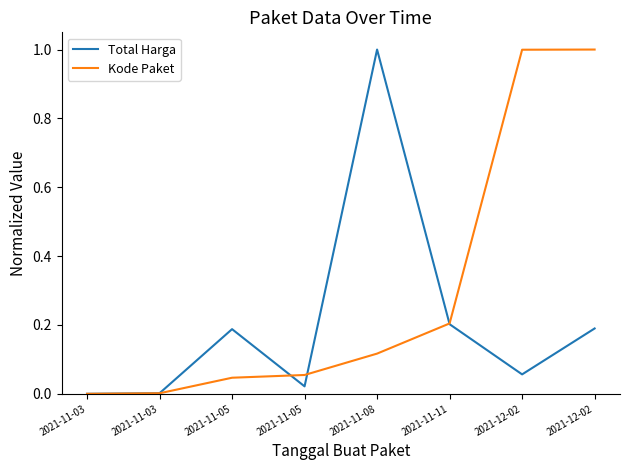

What is the sum of all Kode Paket values?

2.4